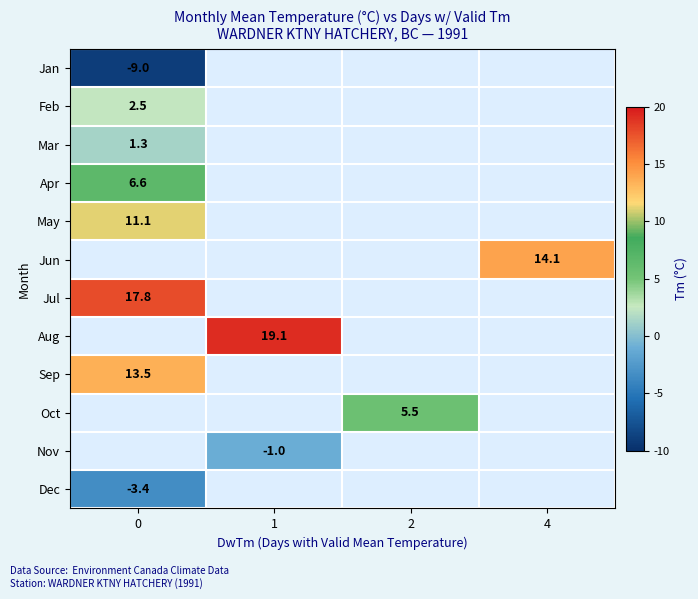

The May series shows 5.2 at 0. True or false?

False